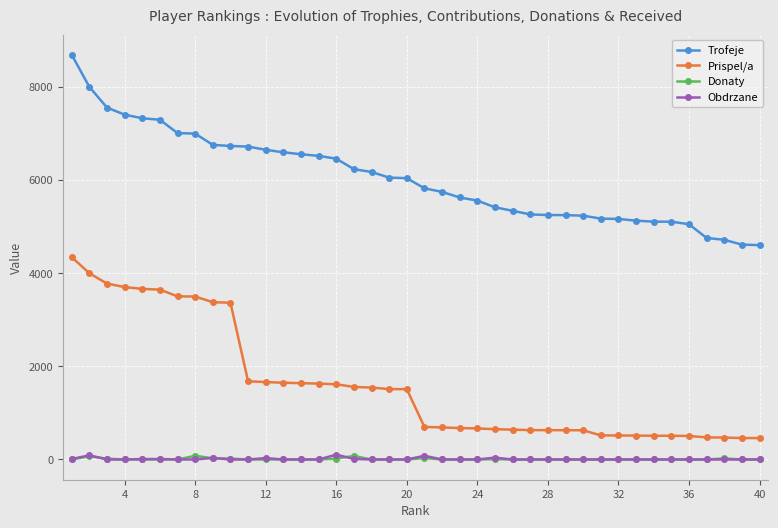

What is the maximum value shown in the chart?

8693